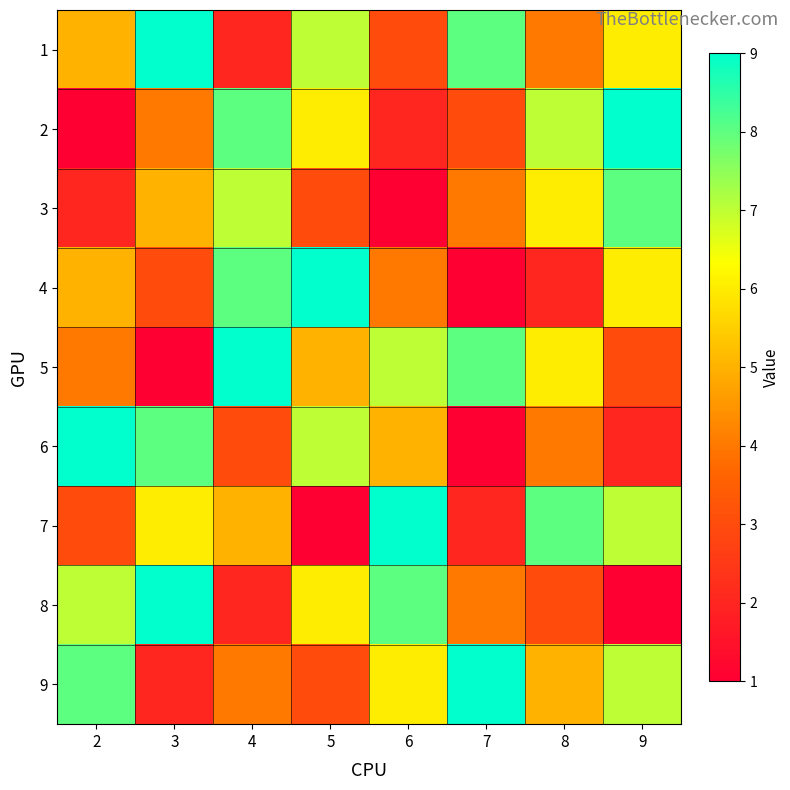

Which series changed the most between 4 and 7?

4